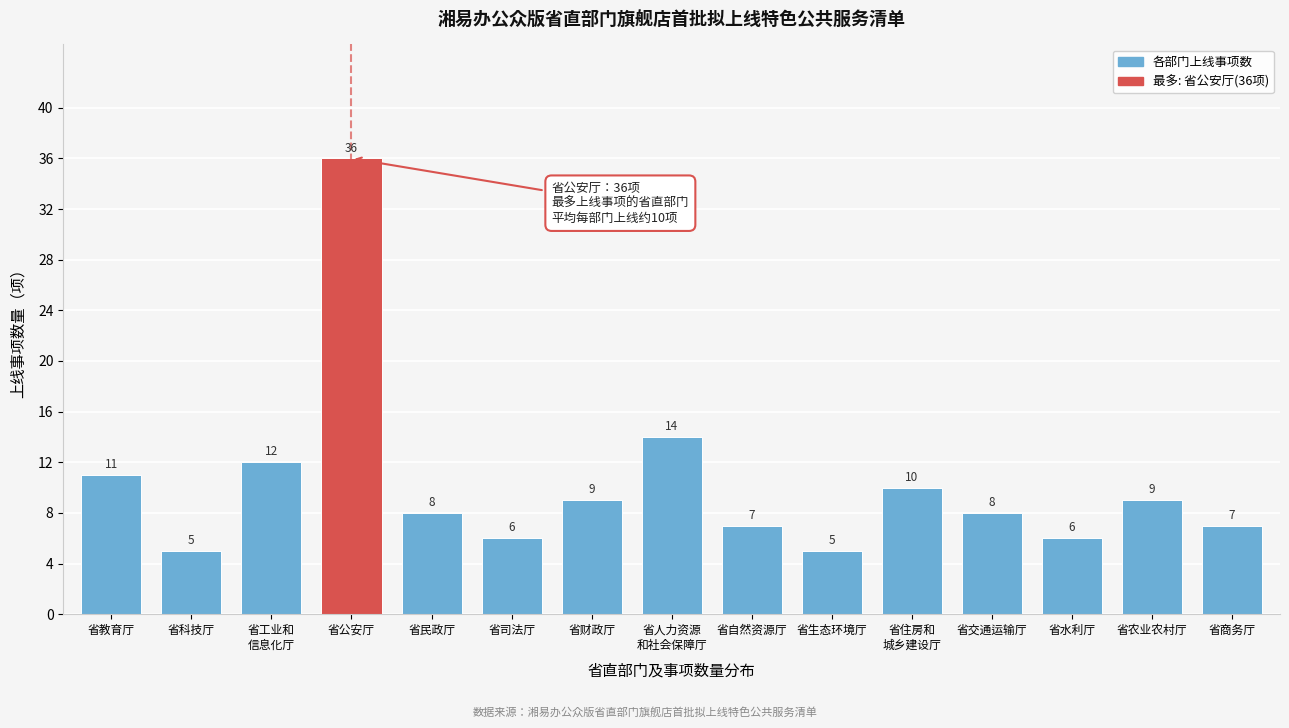

Reading right to left, list all the values displayed in this chart.

7	9	6	8	10	5	7	14	9	6	8	36	12	5	11